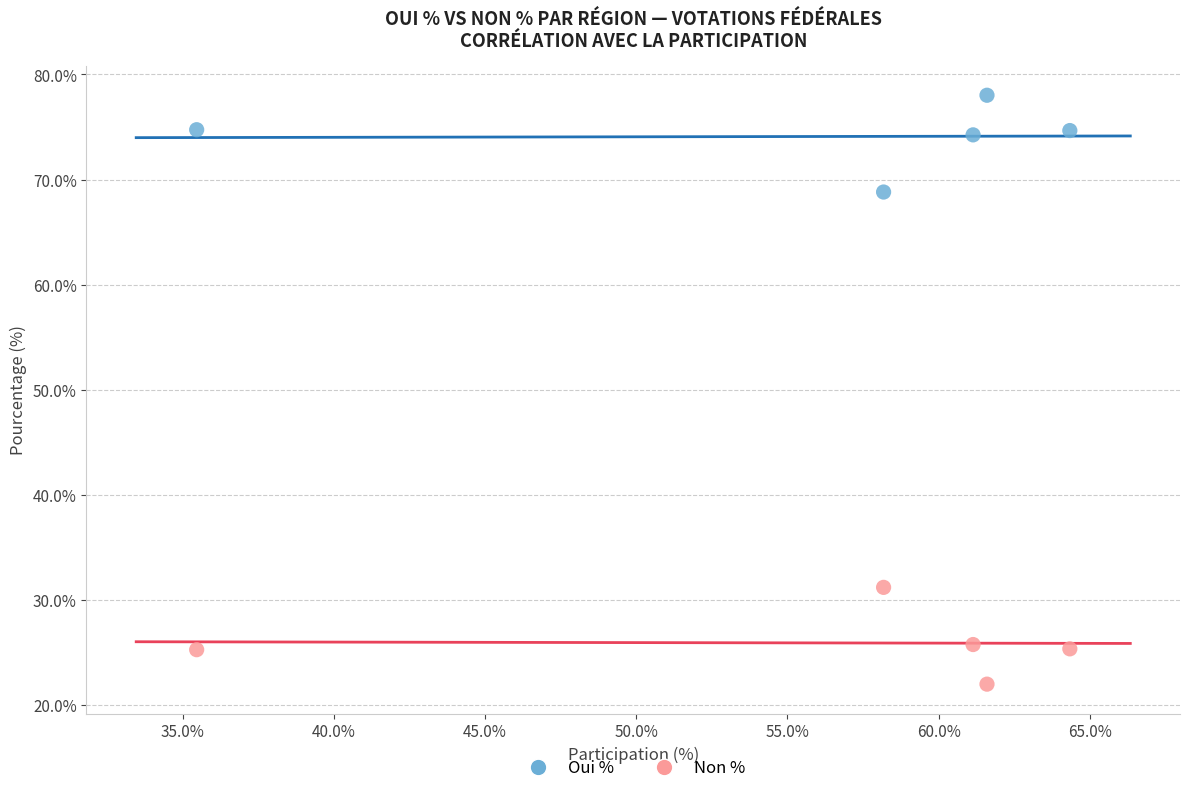

What is the X range (max minus min) for the scatter plot?

28.9